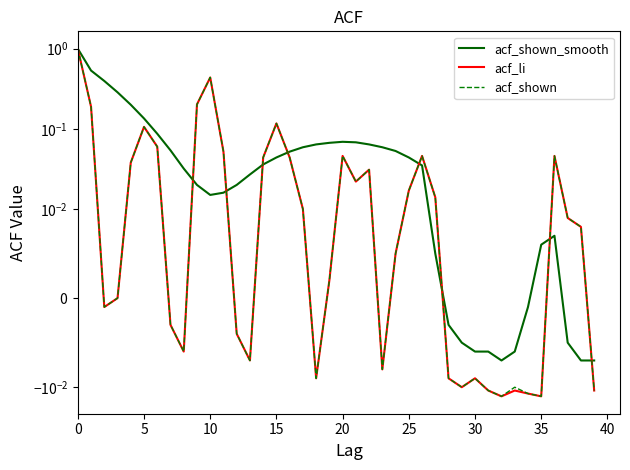

How many values in the acf_shown_smooth series exceed 0?

30